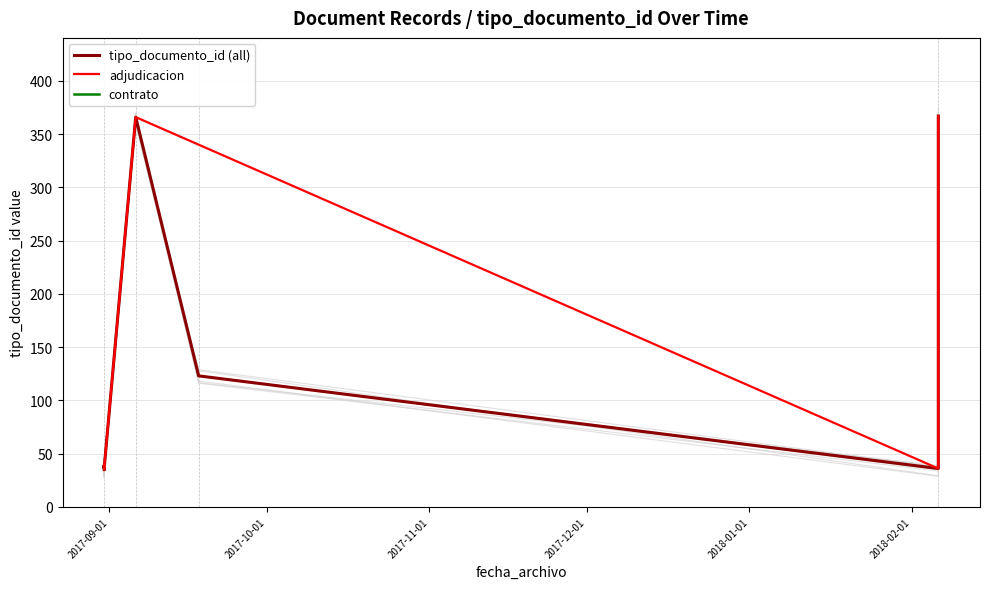

What is the label of the 2nd point from the right?

2017-09-18